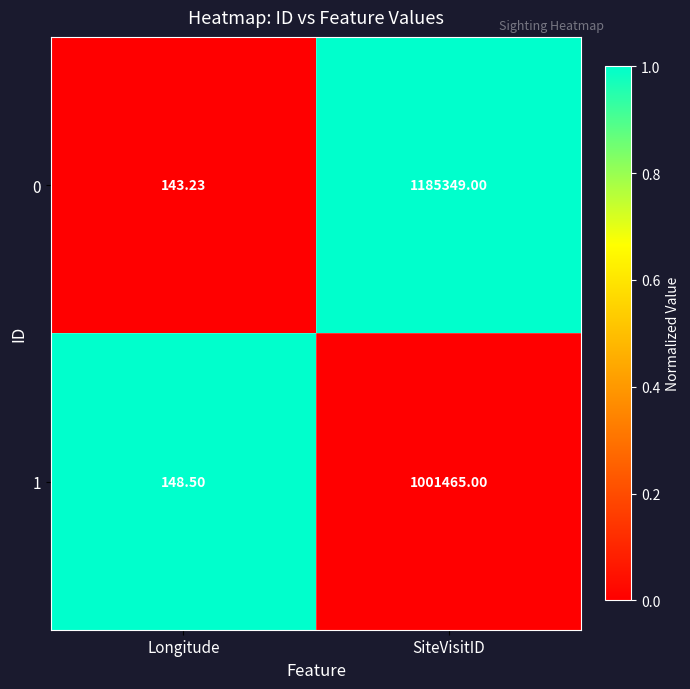

Which series has the widest spread of values?

0